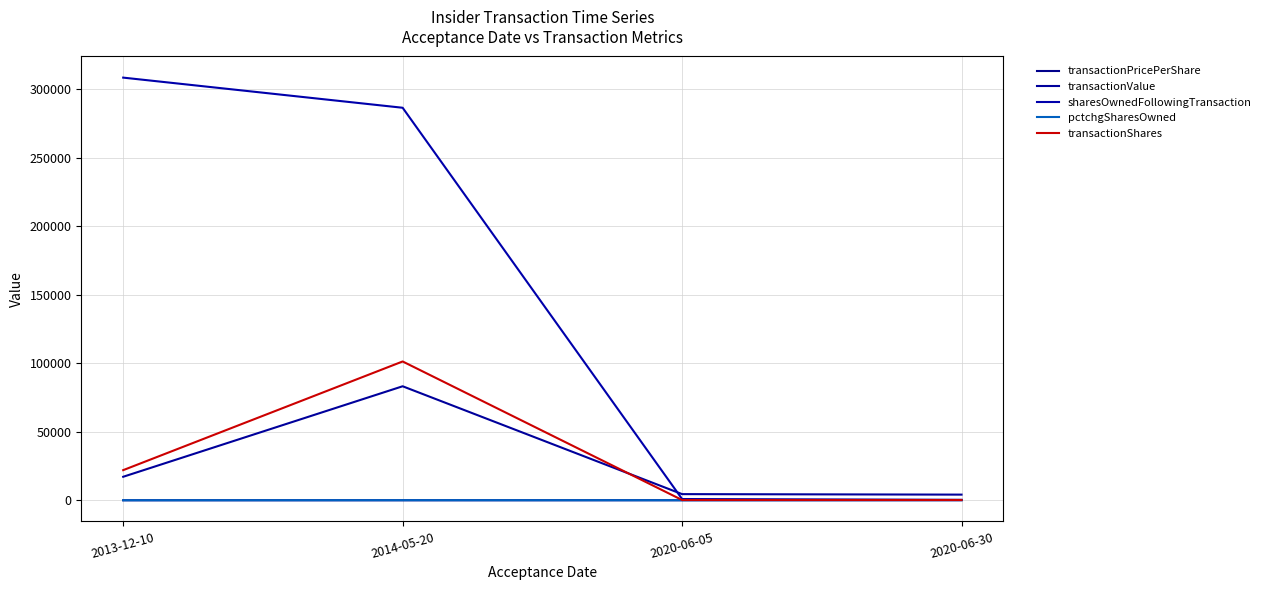

What is the sum of all transactionShares values?

123725.0